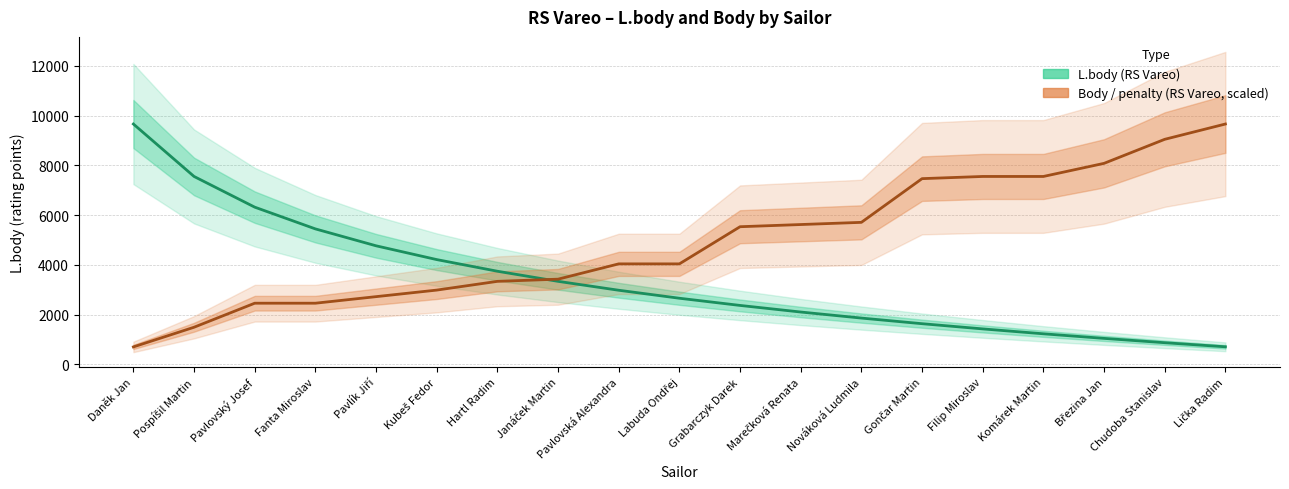

Which series has the widest spread of values?

Body / penalty (RS Vareo, scaled)